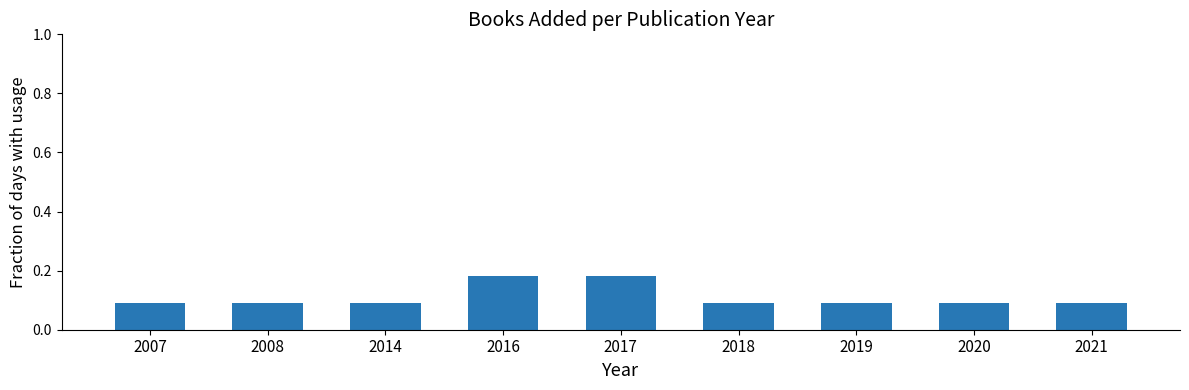

What is the sum of all values?

1.0